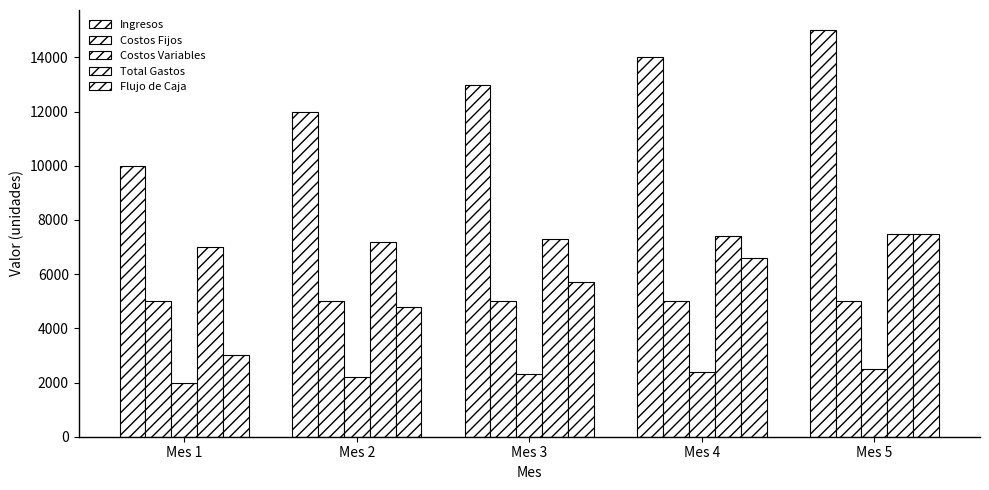

Count the number of data series in this chart.

5